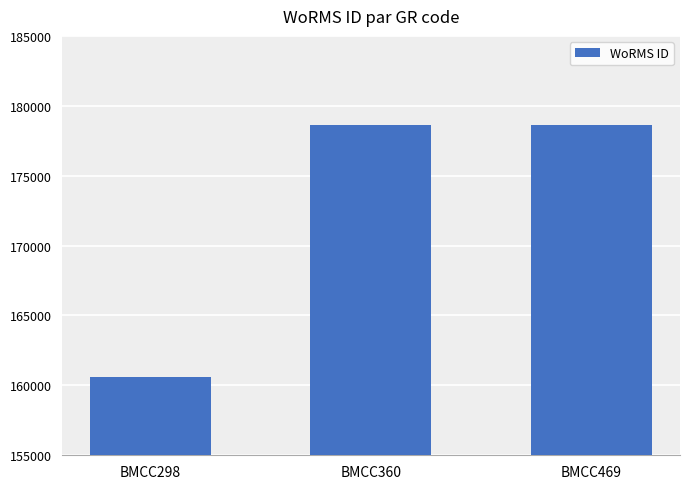

How many data points does each series have?

3